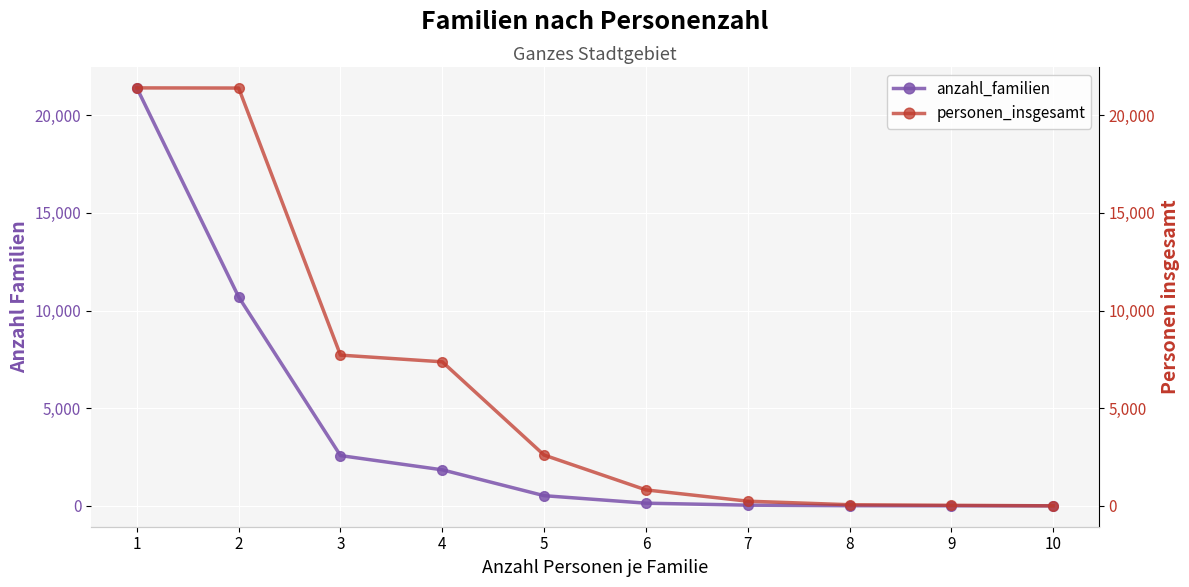

What is the difference between the second highest and second lowest values in the anzahl_familien series?

10696